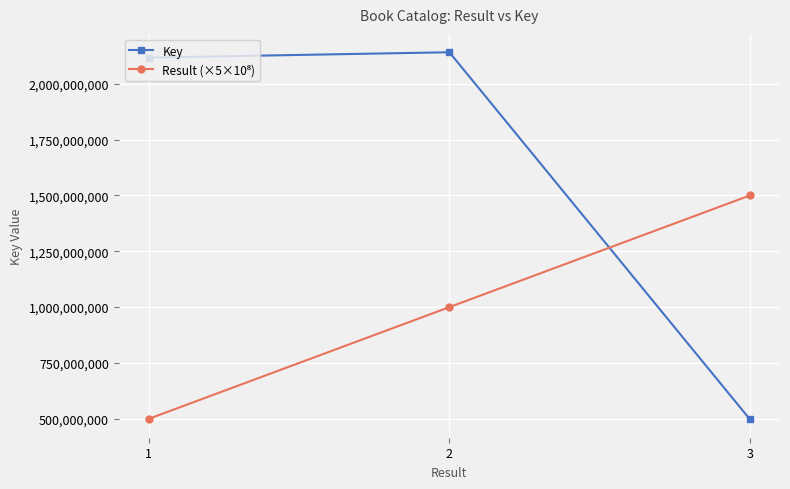

Which category has the highest value across all series?

2